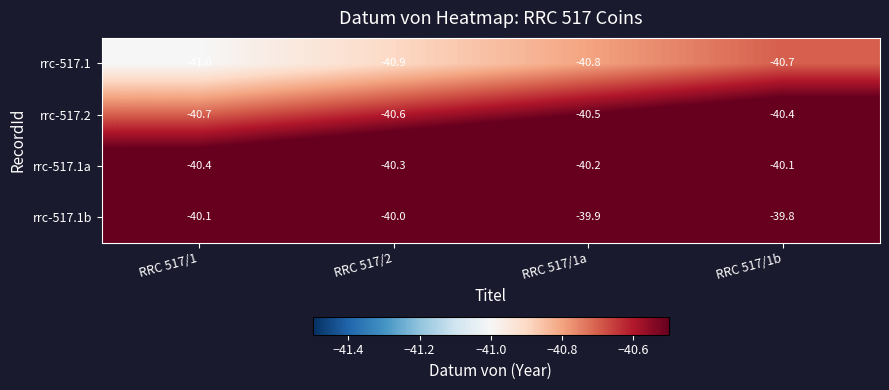

What is the sum of all rrc-517.1 values?

-163.4